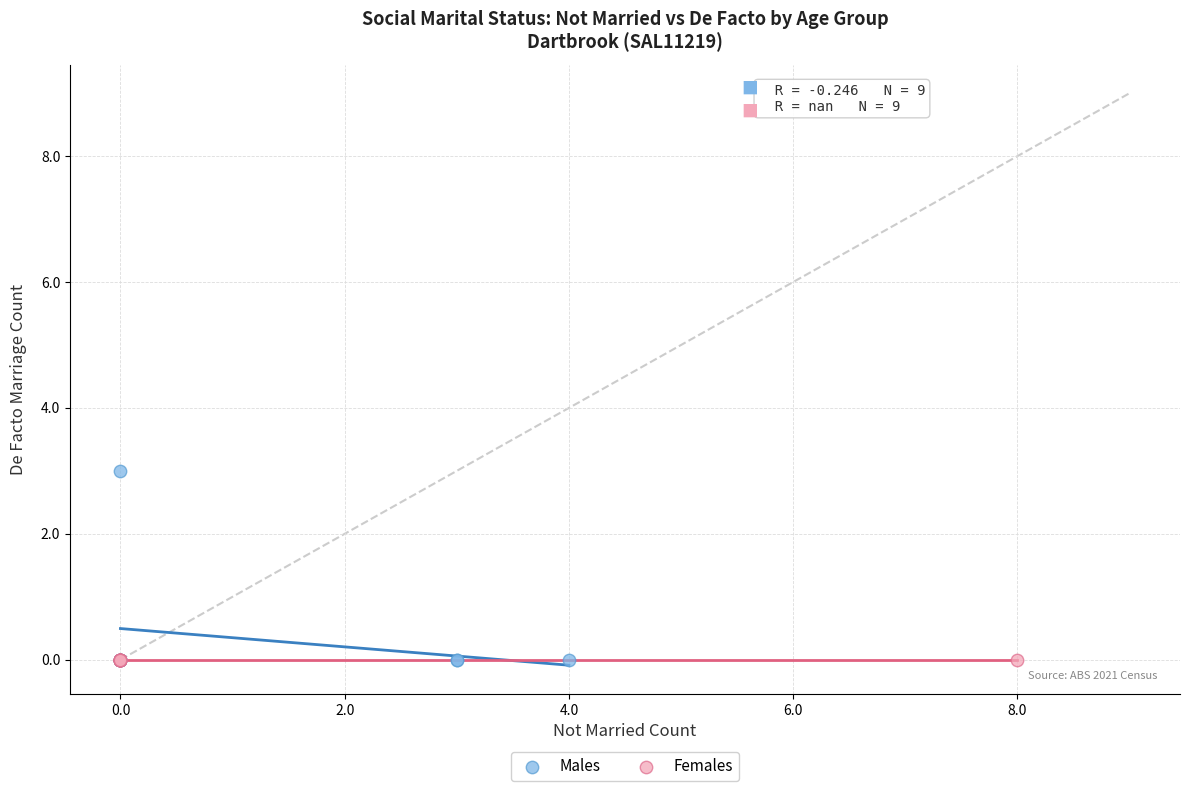

Which series reaches the maximum Y coordinate?

Males